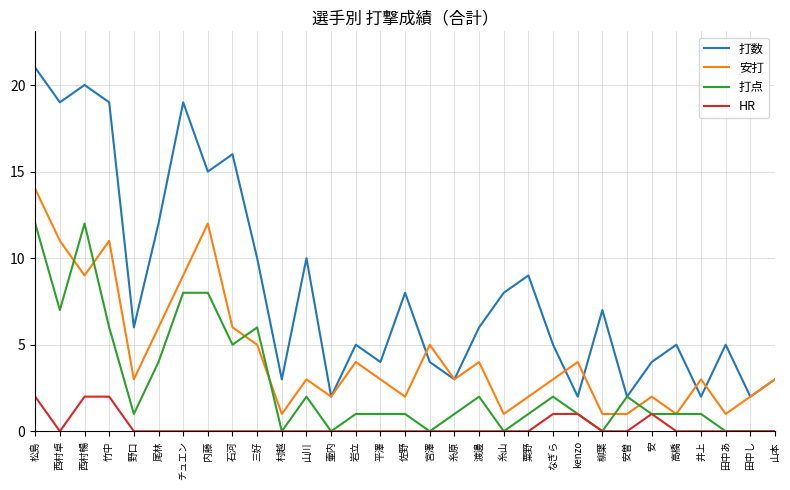

The HR series shows 1 at 西村暢. True or false?

False